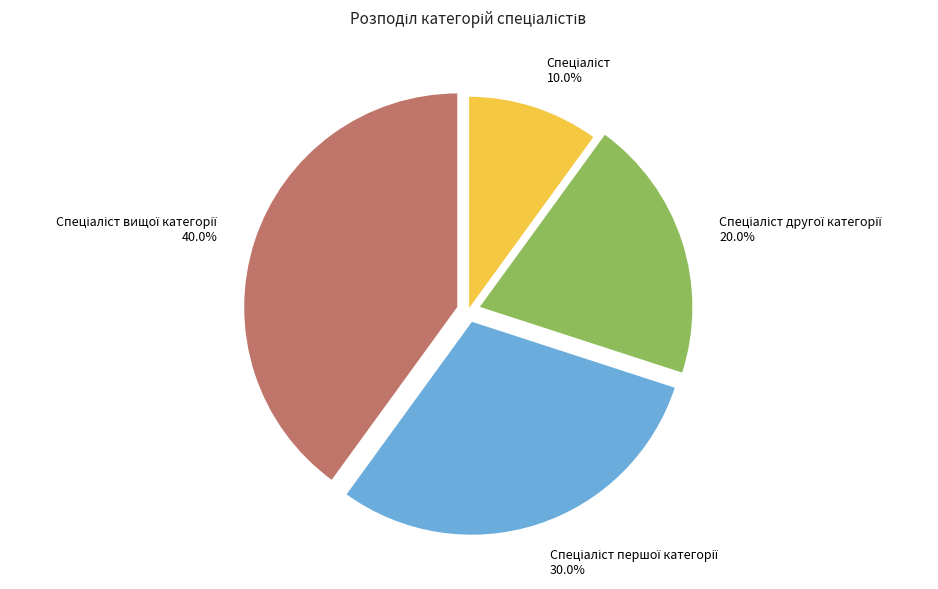

Is there a majority slice in this chart?

No